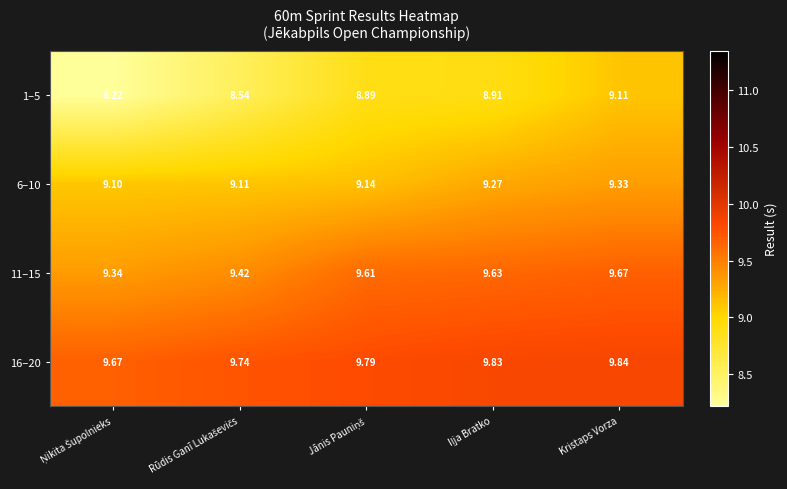

Which category has the highest value in the 16–20 series?

Kristaps Vorza